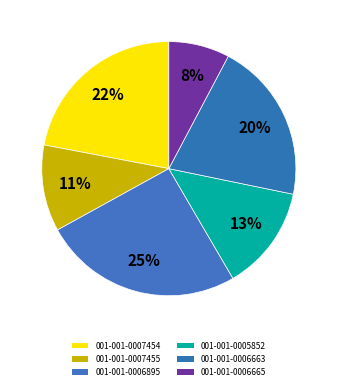

Count the number of slices in the pie.

6